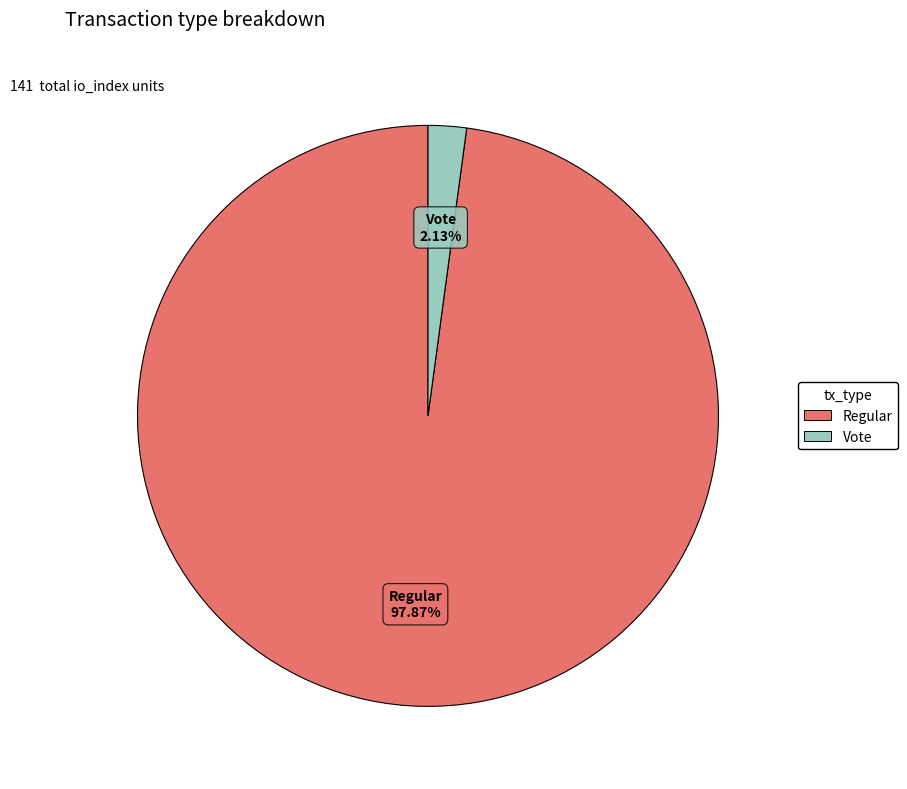

Is there any slice that represents more than half of the pie?

Yes